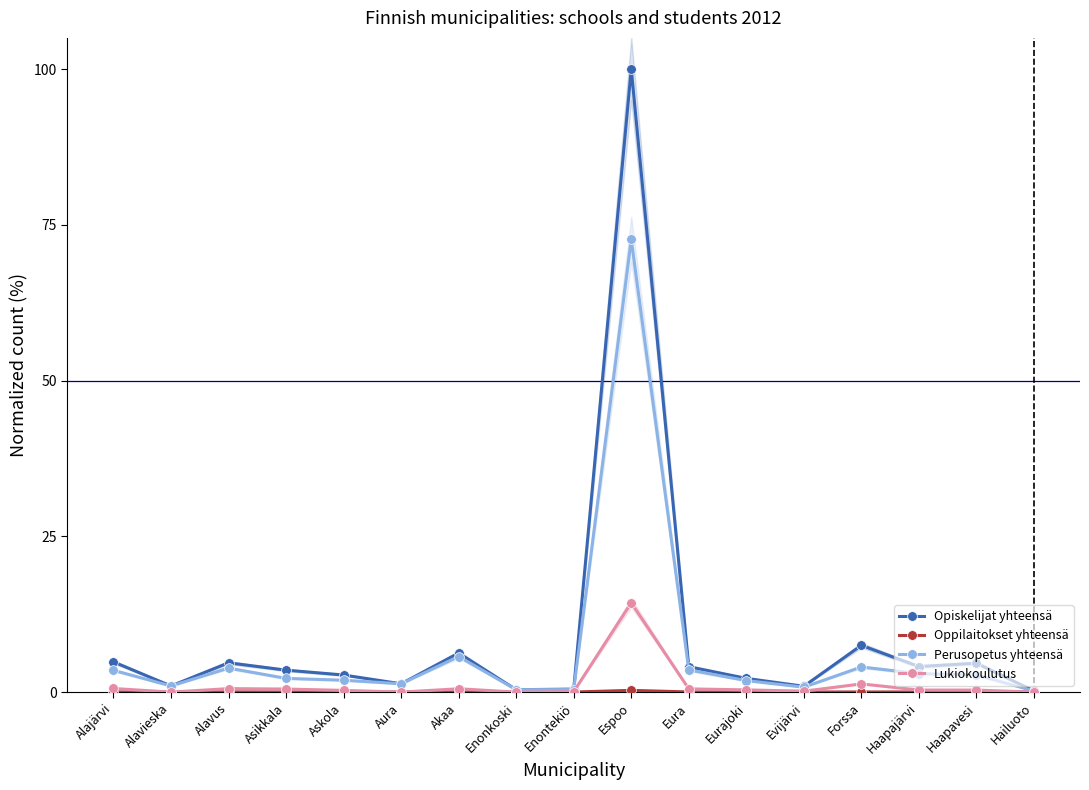

How many lines are shown in the chart?

4